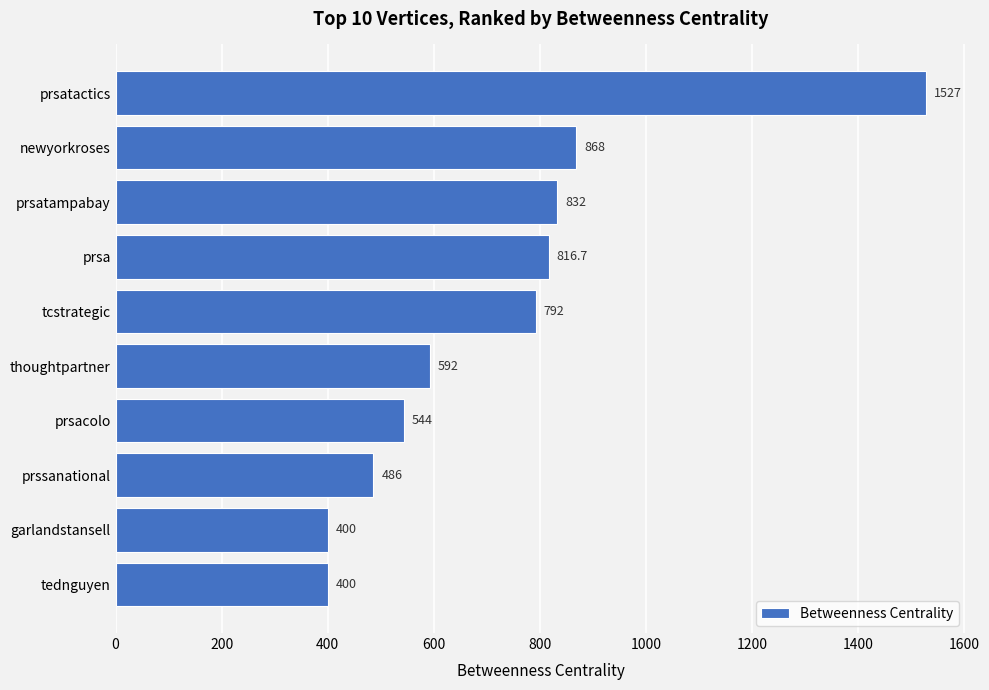

Which category has the highest value across all series?

prsatactics